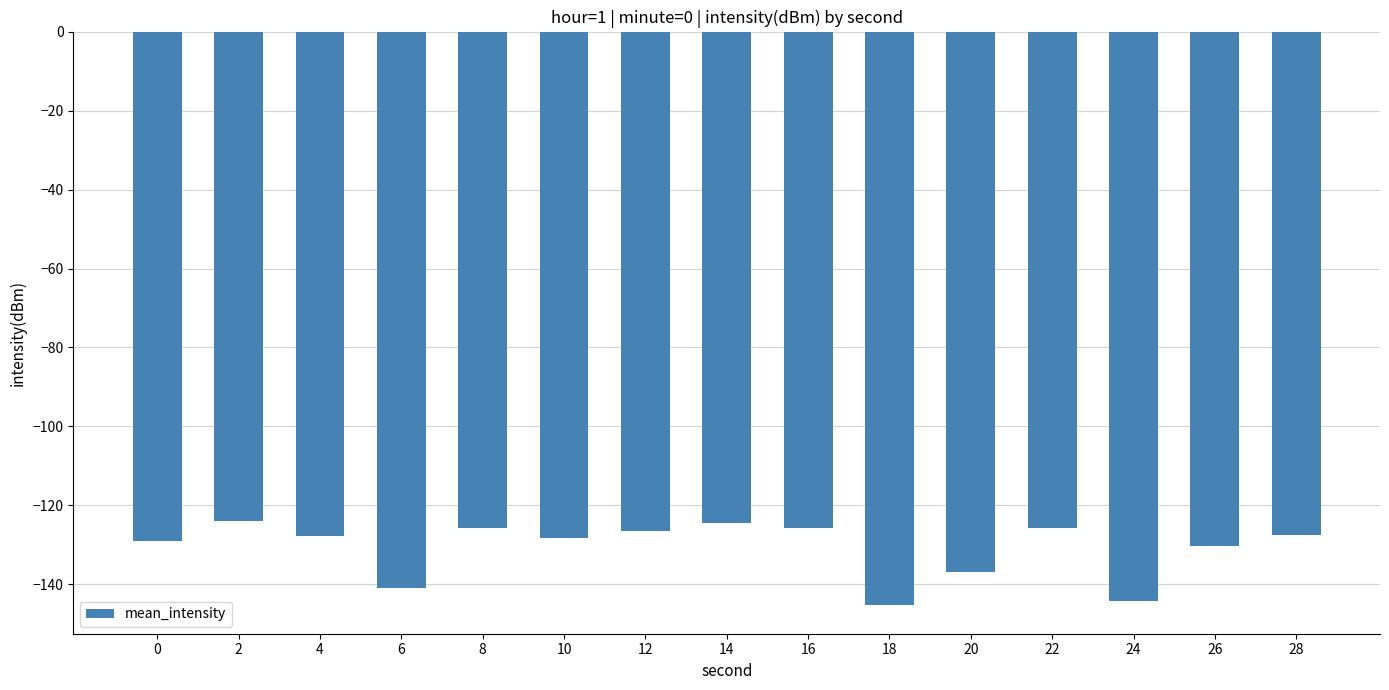

The chart shows a value of -128.3 at 10. True or false?

True